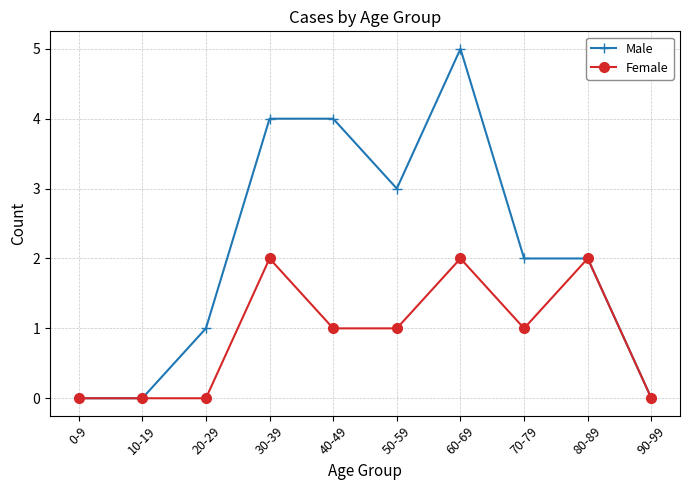

True or false: Female has more than 2 interior local peaks.

True